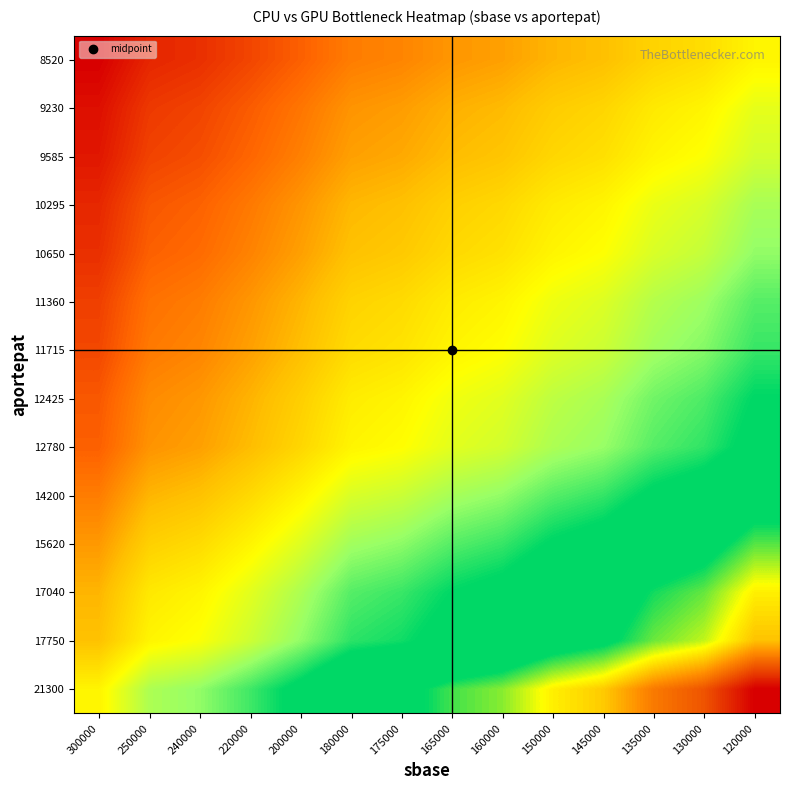

Reading left to right, transcribe all the data shown in this chart.

21300: 300000=0.3	250000=0.4	240000=0.4	220000=0.5	200000=0.5	180000=0.6	175000=0.6	165000=0.7	160000=0.7	150000=0.8	145000=0.8	135000=0.9	130000=0.9	120000=1.0
17750: 300000=0.2	250000=0.3	240000=0.3	220000=0.4	200000=0.4	180000=0.5	175000=0.5	165000=0.5	160000=0.6	150000=0.6	145000=0.6	135000=0.7	130000=0.7	120000=0.8
17040: 300000=0.2	250000=0.3	240000=0.3	220000=0.3	200000=0.4	180000=0.4	175000=0.5	165000=0.5	160000=0.5	150000=0.6	145000=0.6	135000=0.7	130000=0.7	120000=0.8
15620: 300000=0.2	250000=0.2	240000=0.2	220000=0.3	200000=0.3	180000=0.4	175000=0.4	165000=0.4	160000=0.5	150000=0.5	145000=0.5	135000=0.6	130000=0.6	120000=0.7
14200: 300000=0.1	250000=0.2	240000=0.2	220000=0.2	200000=0.3	180000=0.3	175000=0.4	165000=0.4	160000=0.4	150000=0.4	145000=0.5	135000=0.5	130000=0.5	120000=0.6
12780: 300000=0.1	250000=0.2	240000=0.2	220000=0.2	200000=0.2	180000=0.3	175000=0.3	165000=0.3	160000=0.3	150000=0.4	145000=0.4	135000=0.4	130000=0.5	120000=0.5
12425: 300000=0.1	250000=0.1	240000=0.2	220000=0.2	200000=0.2	180000=0.3	175000=0.3	165000=0.3	160000=0.3	150000=0.4	145000=0.4	135000=0.4	130000=0.5	120000=0.5
11715: 300000=0.1	250000=0.1	240000=0.1	220000=0.2	200000=0.2	180000=0.2	175000=0.3	165000=0.3	160000=0.3	150000=0.3	145000=0.4	135000=0.4	130000=0.4	120000=0.5
11360: 300000=0.1	250000=0.1	240000=0.1	220000=0.2	200000=0.2	180000=0.2	175000=0.2	165000=0.3	160000=0.3	150000=0.3	145000=0.3	135000=0.4	130000=0.4	120000=0.4
10650: 300000=0.0	250000=0.1	240000=0.1	220000=0.1	200000=0.2	180000=0.2	175000=0.2	165000=0.2	160000=0.3	150000=0.3	145000=0.3	135000=0.3	130000=0.4	120000=0.4
10295: 300000=0.0	250000=0.1	240000=0.1	220000=0.1	200000=0.2	180000=0.2	175000=0.2	165000=0.2	160000=0.2	150000=0.3	145000=0.3	135000=0.3	130000=0.3	120000=0.4
9585: 300000=0.0	250000=0.1	240000=0.1	220000=0.1	200000=0.1	180000=0.2	175000=0.2	165000=0.2	160000=0.2	150000=0.2	145000=0.3	135000=0.3	130000=0.3	120000=0.3
9230: 300000=0.0	250000=0.1	240000=0.1	220000=0.1	200000=0.1	180000=0.2	175000=0.2	165000=0.2	160000=0.2	150000=0.2	145000=0.2	135000=0.3	130000=0.3	120000=0.3
8520: 300000=0.0	250000=0.0	240000=0.0	220000=0.1	200000=0.1	180000=0.1	175000=0.1	165000=0.2	160000=0.2	150000=0.2	145000=0.2	135000=0.2	130000=0.2	120000=0.3